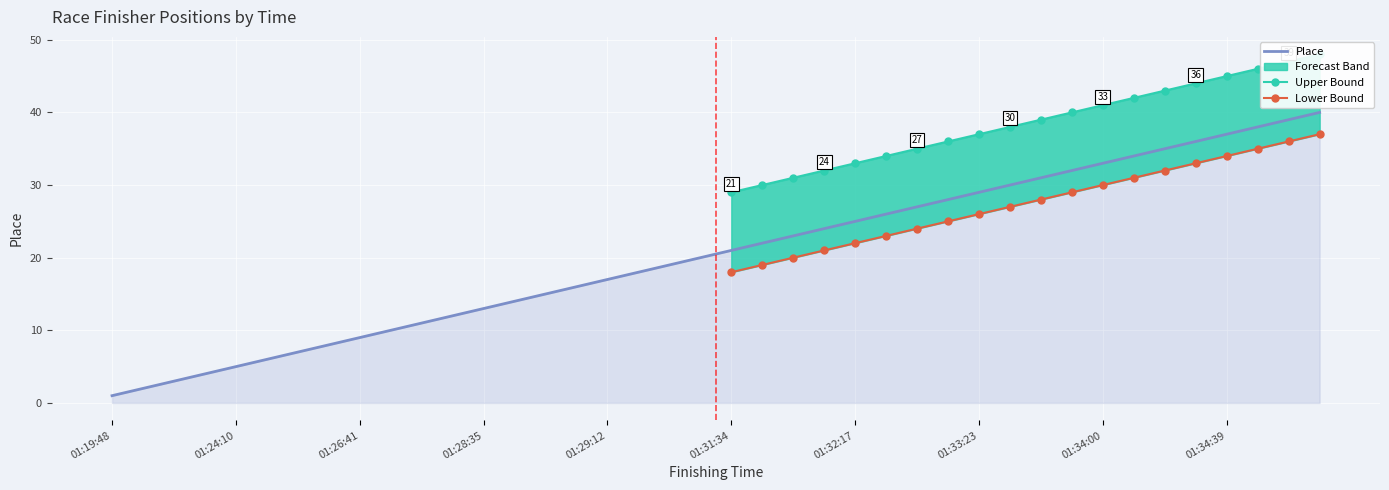

The chart shows a value of 2 at 01:24:10. True or false?

False